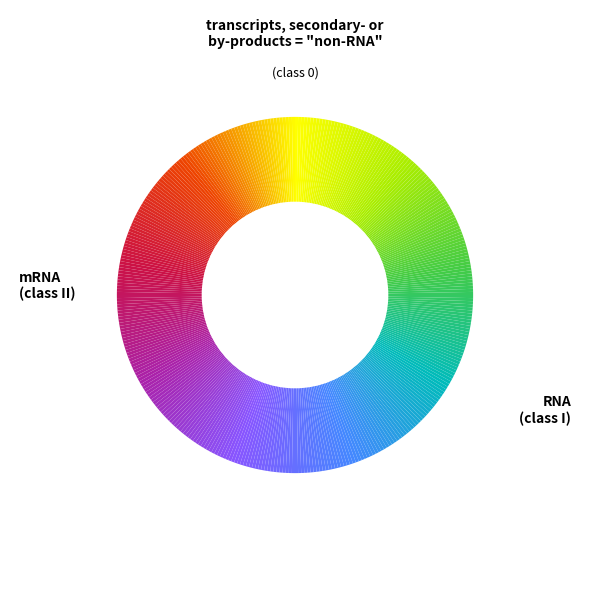

To the nearest percent, what is the average slice percentage?

11%